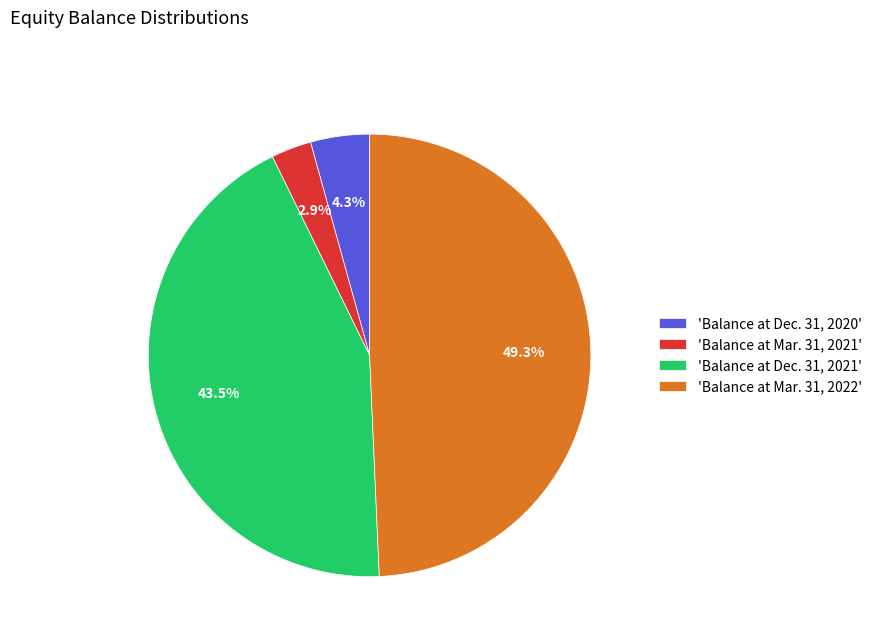

Which slice is the largest?

'Balance at Mar. 31, 2022'